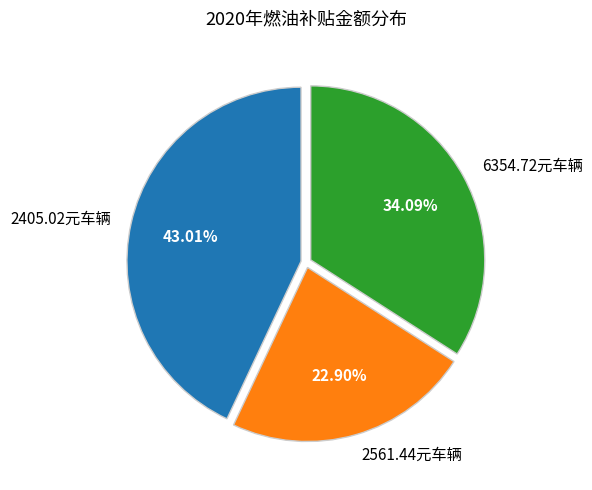

What is the smallest slice in the pie chart?

2561.44元车辆